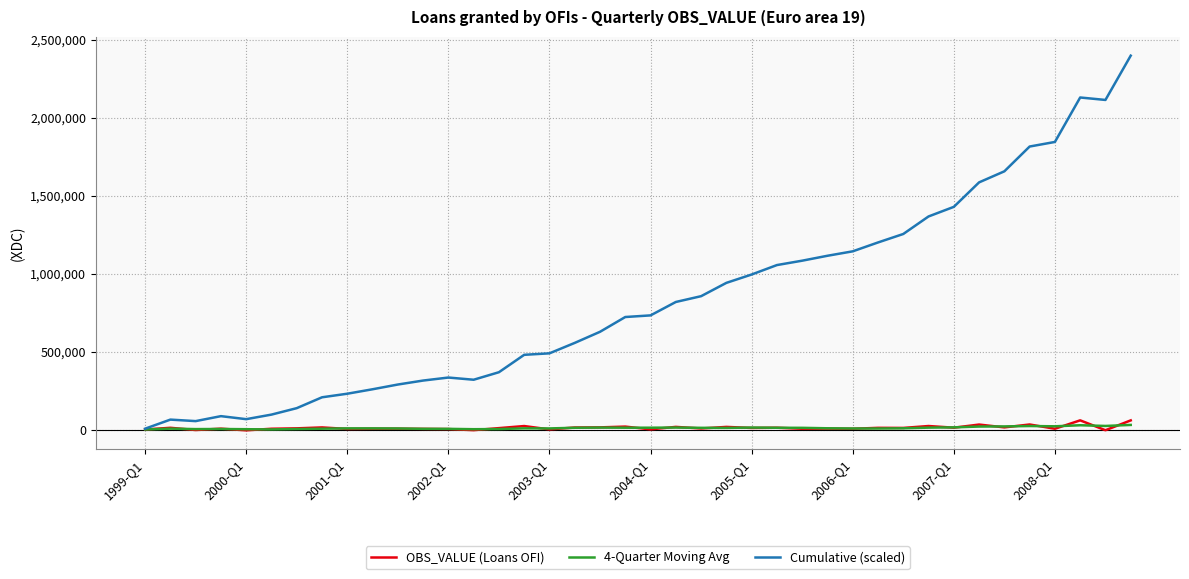

Which series has the largest range (max minus min)?

Cumulative (scaled)